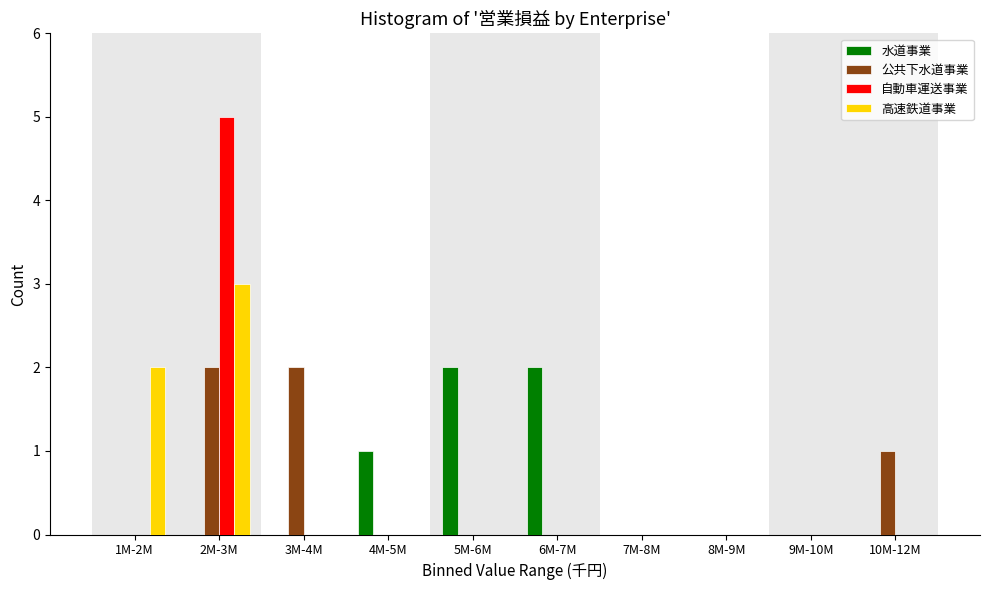

Which series changed the most between 2M-3M and 4M-5M?

自動車運送事業